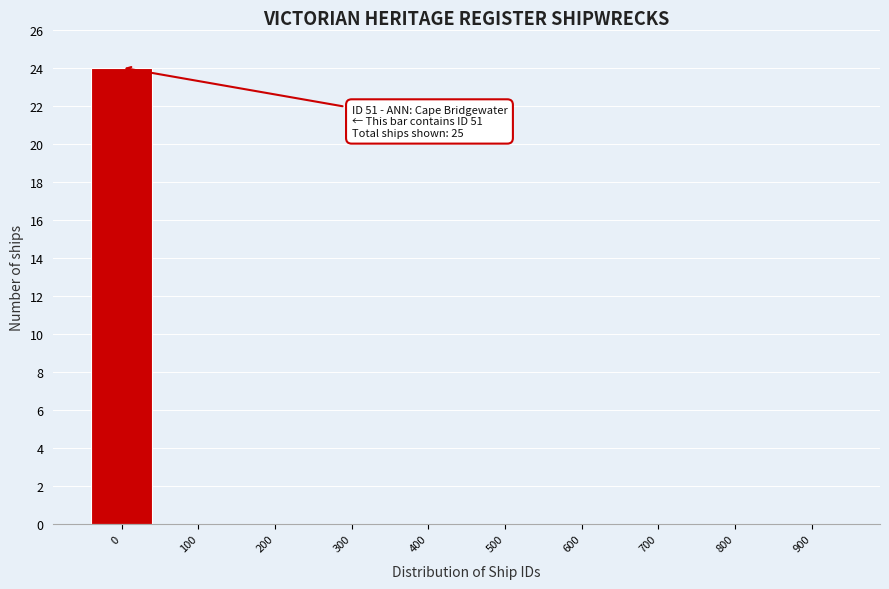

Reading right to left, transcribe all the data shown in this chart.

900=0	800=0	700=0	600=0	500=0	400=0	300=0	200=0	100=0	0=24